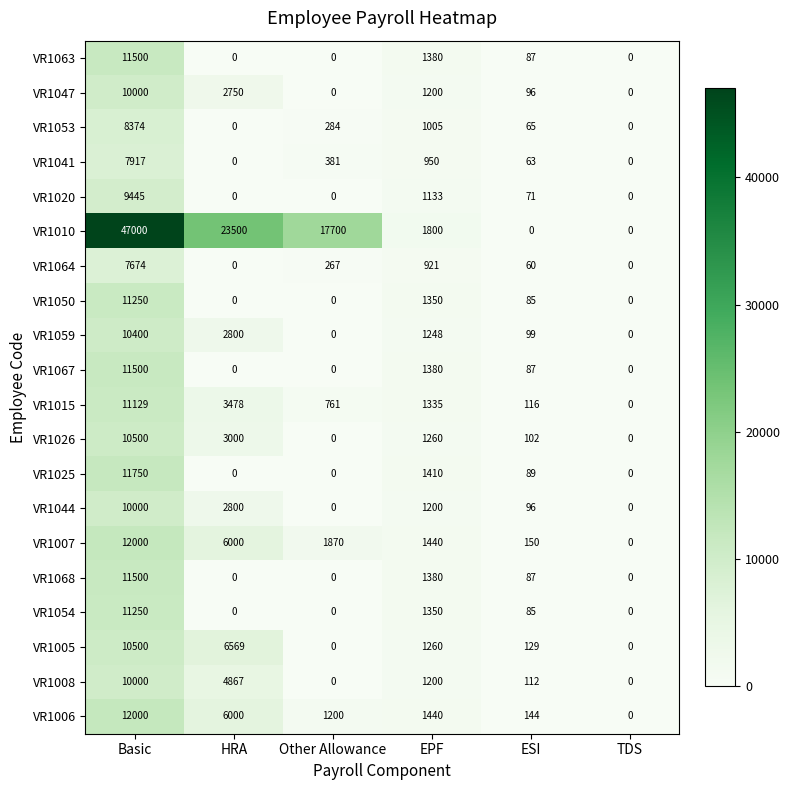

The value of VR1067 at HRA is 0. True or false?

True